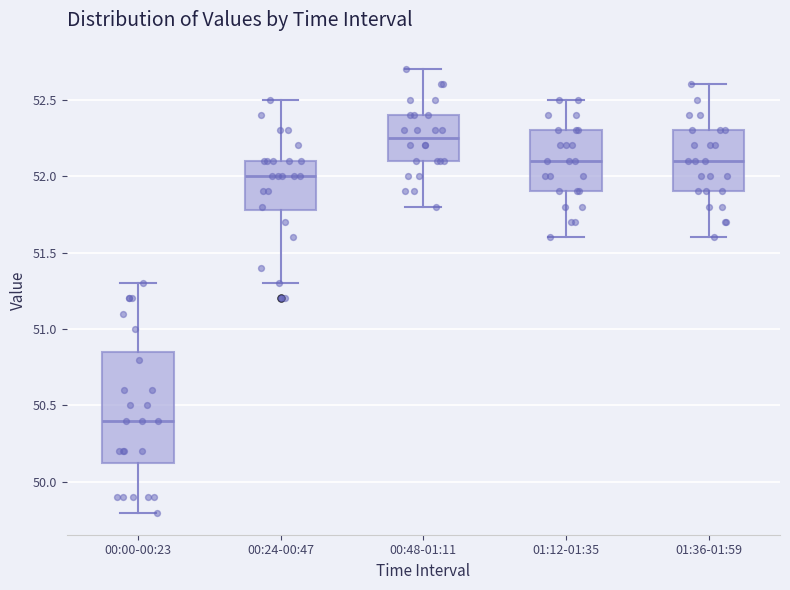

Reading left to right, read every box against the y-axis: the position of its median line, the range the box covers, and the ends of its whiskers. The values are not printed on the chart, so give them approximately, as read against the axis.

00:00-00:23: median 50.40, box 50.15 to 50.85, whiskers 49.80 to 51.30
00:24-00:47: median 52.00, box 51.80 to 52.10, whiskers 51.30 to 52.50
00:48-01:11: median 52.25, box 52.10 to 52.40, whiskers 51.80 to 52.70
01:12-01:35: median 52.10, box 51.90 to 52.30, whiskers 51.60 to 52.50
01:36-01:59: median 52.10, box 51.90 to 52.30, whiskers 51.60 to 52.60